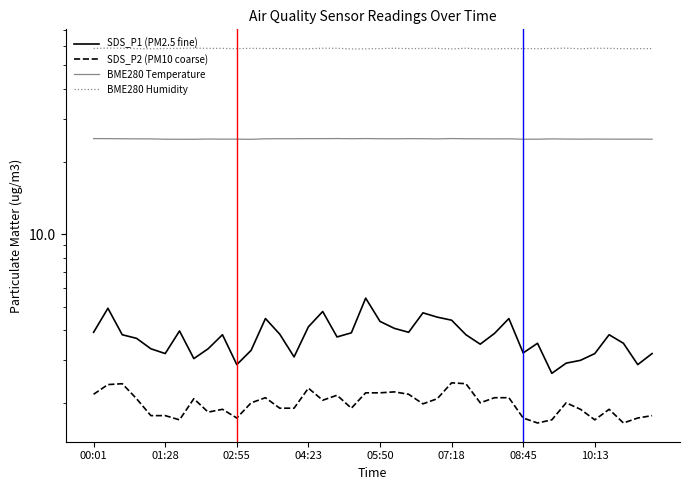

How many data points does each series have?

40